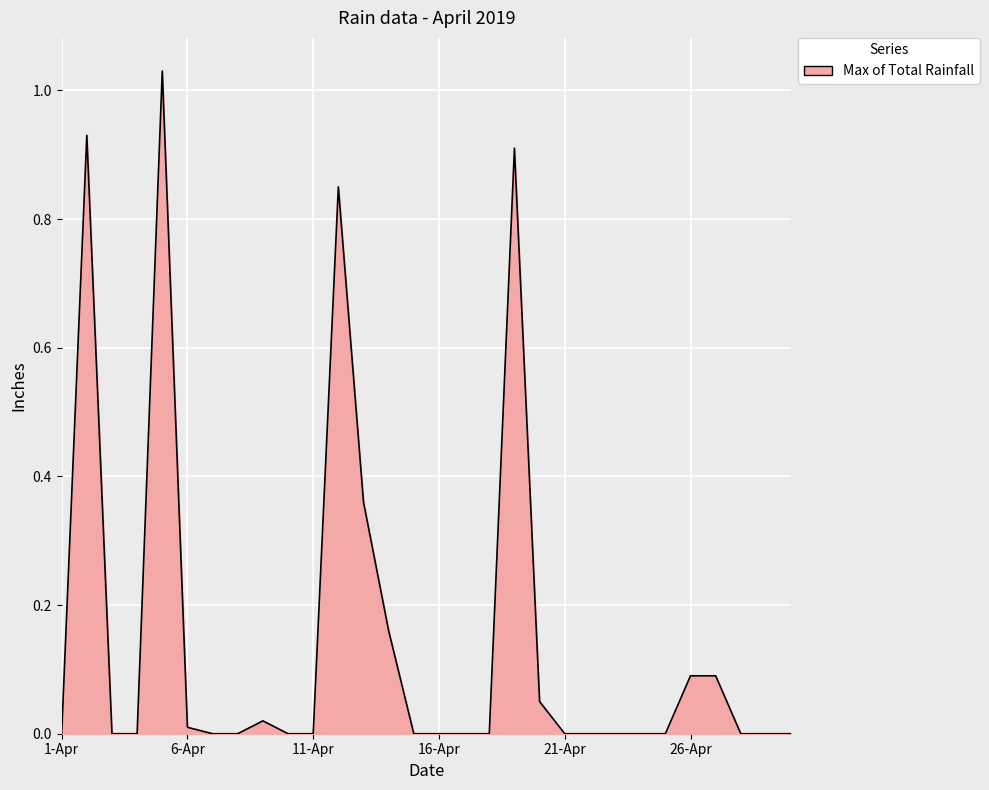

Rank the categories by value from lowest to highest.

1-Apr, 3-Apr, 4-Apr, 7-Apr, 8-Apr, 10-Apr, 11-Apr, 15-Apr, 16-Apr, 17-Apr, 18-Apr, 21-Apr, 22-Apr, 23-Apr, 24-Apr, 25-Apr, 28-Apr, 29-Apr, 30-Apr, 6-Apr, 9-Apr, 20-Apr, 26-Apr, 27-Apr, 14-Apr, 13-Apr, 12-Apr, 19-Apr, 2-Apr, 5-Apr